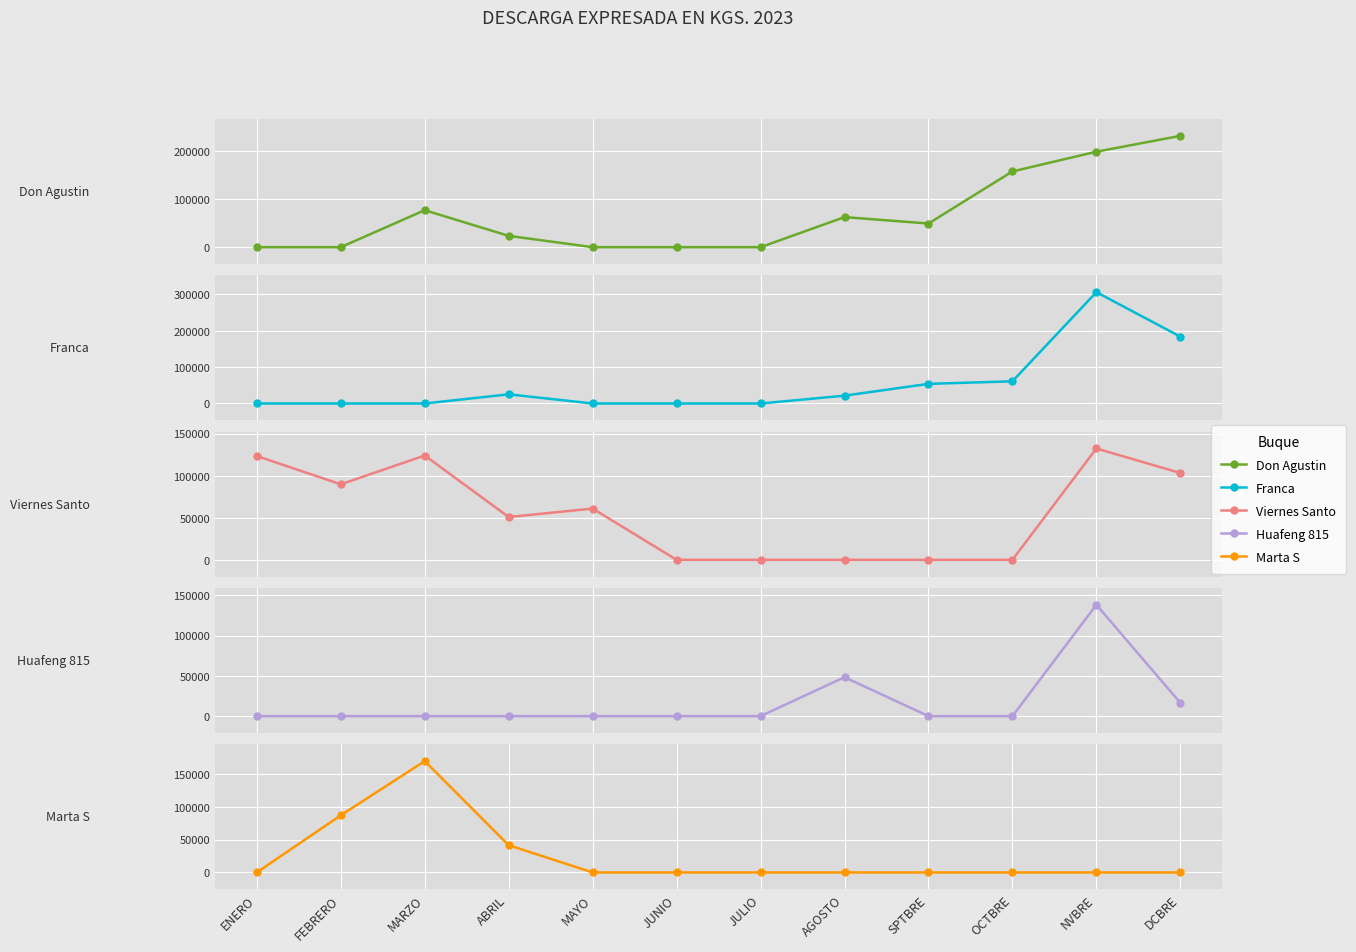

What position from the right is JULIO?

6